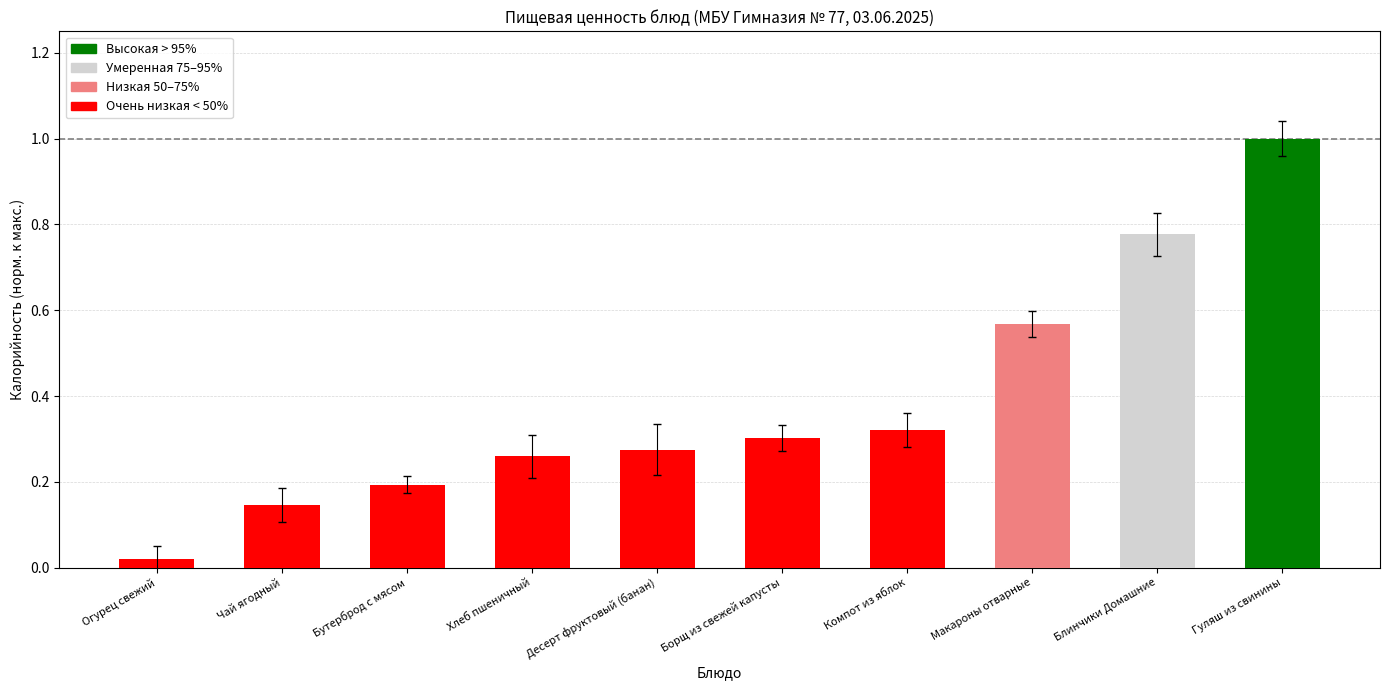

What is the difference between the maximum and minimum values?

1.0